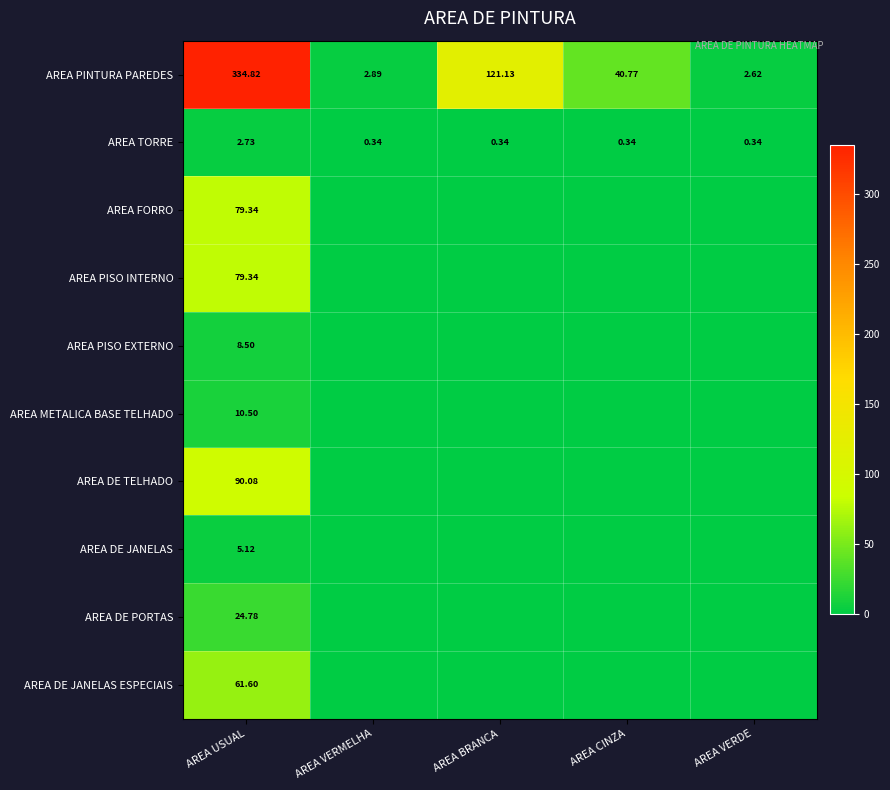

At how many categories does at least one series exceed 178?

1